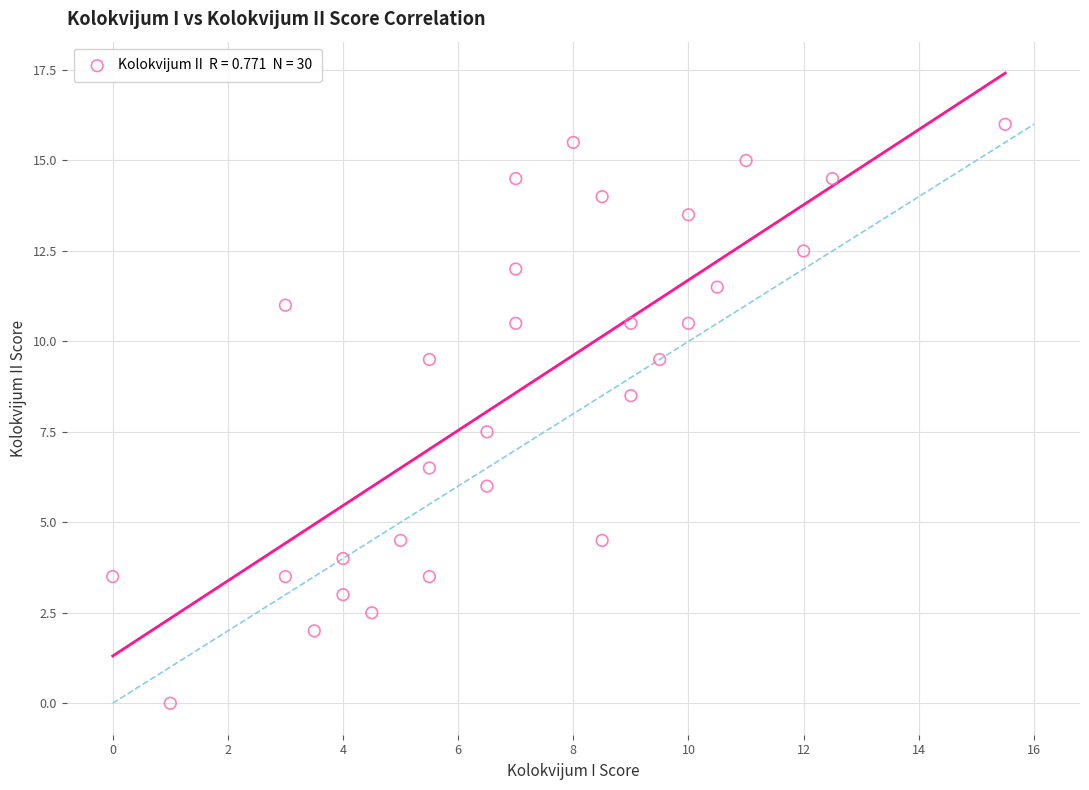

What is the range of X values (max minus min)?

15.5